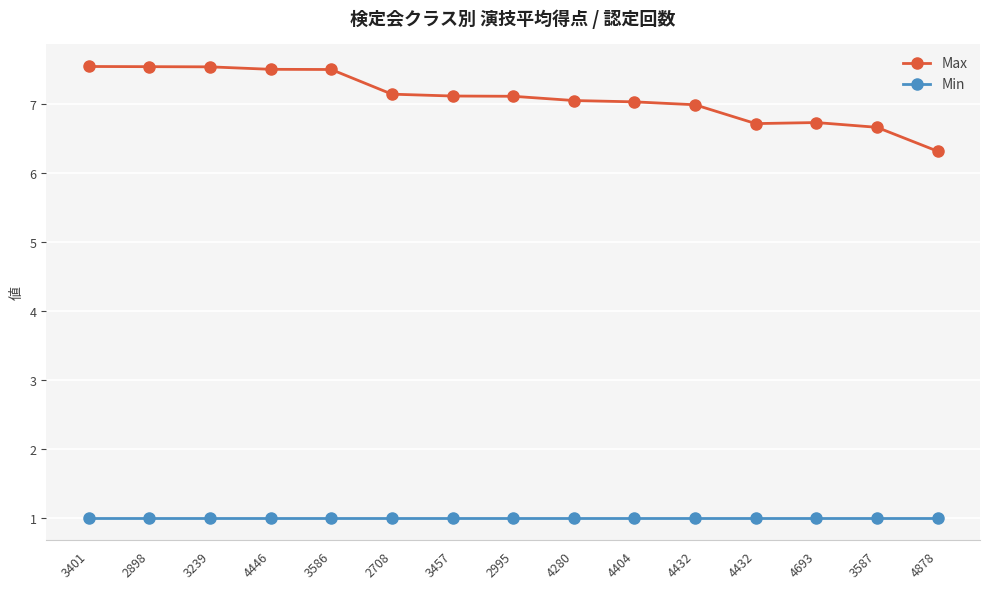

What are all the series names shown in the legend?

Max, Min